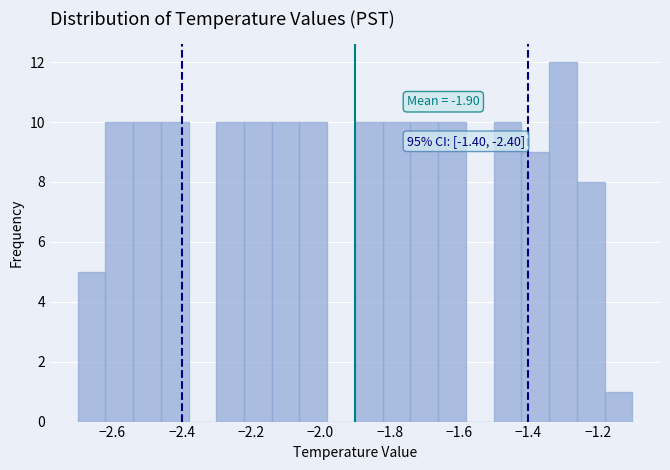

Over which range of the x-axis is the bar tallest?

-1.34 to -1.26